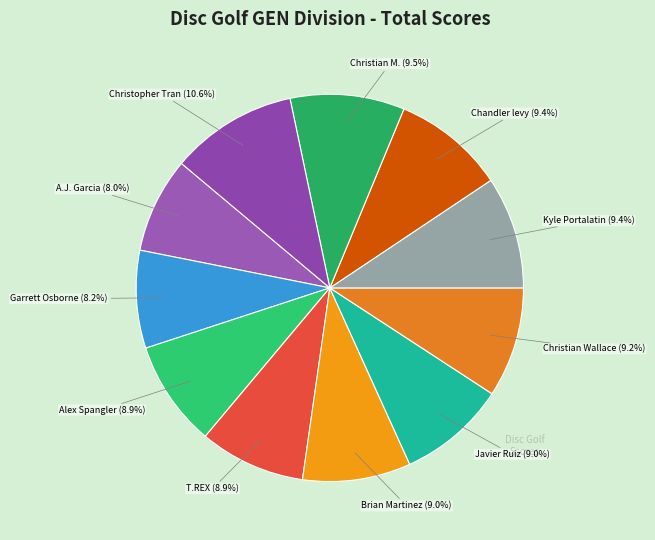

What is the smallest slice in the pie chart?

A.J. Garcia